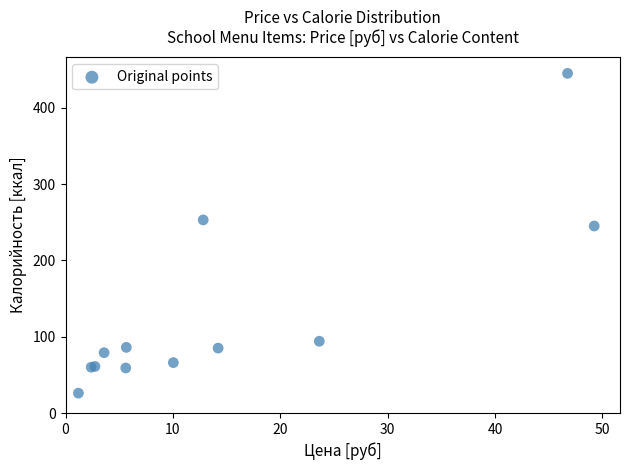

What Y value in the scatter plot is closest to 235?

245